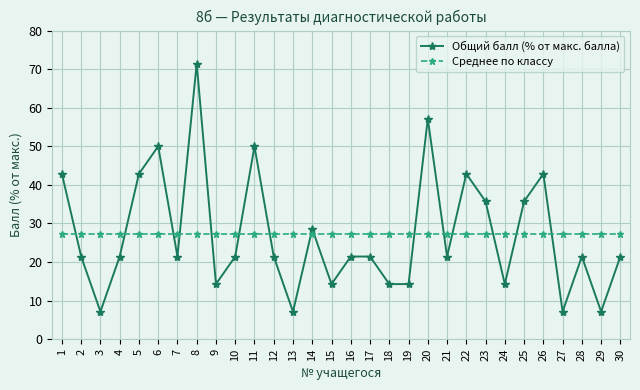

What is the spread (max minus min) of values at 18?

12.9